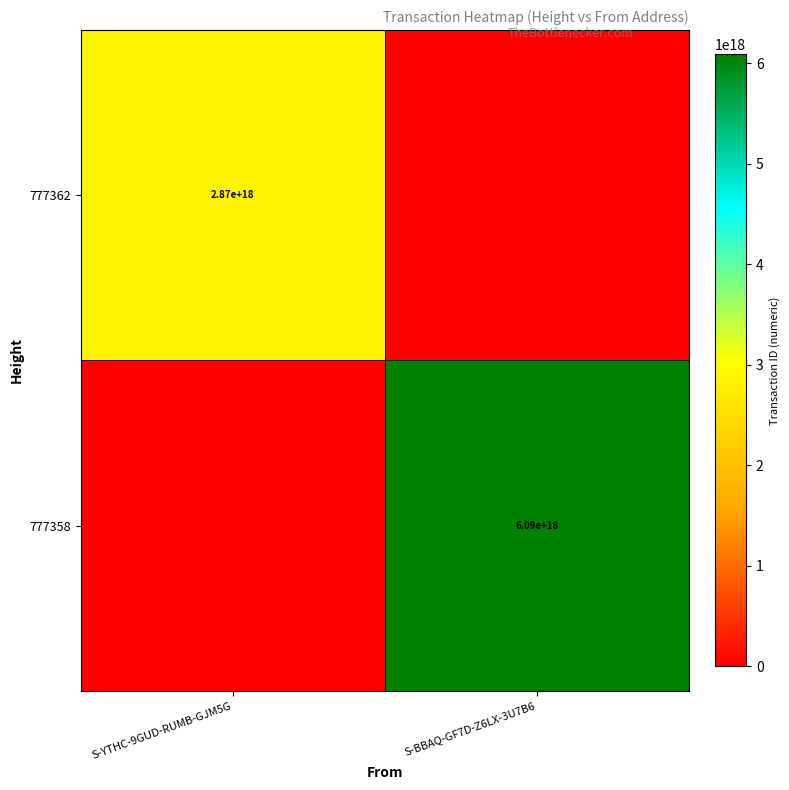

True or false: 777362 has a value of 2870000000000000000 at S-YTHC-9GUD-RUMB-GJM5G.

True